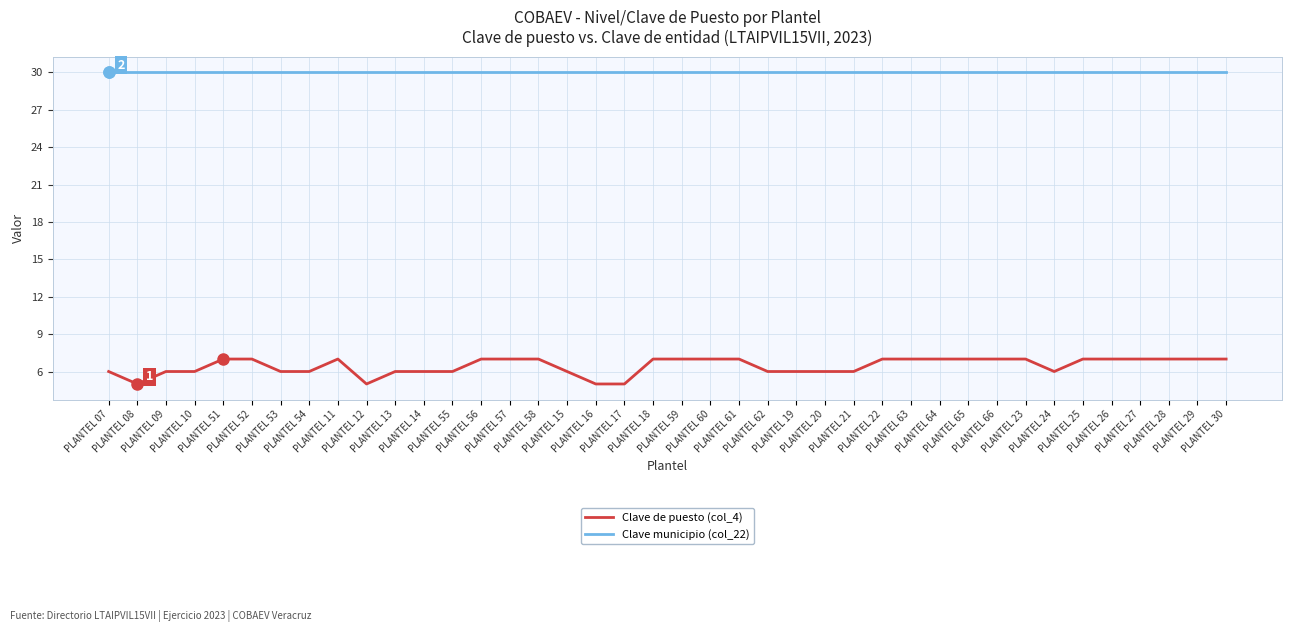

The value of Clave municipio (col_22) at PLANTEL 29 is 8. True or false?

False